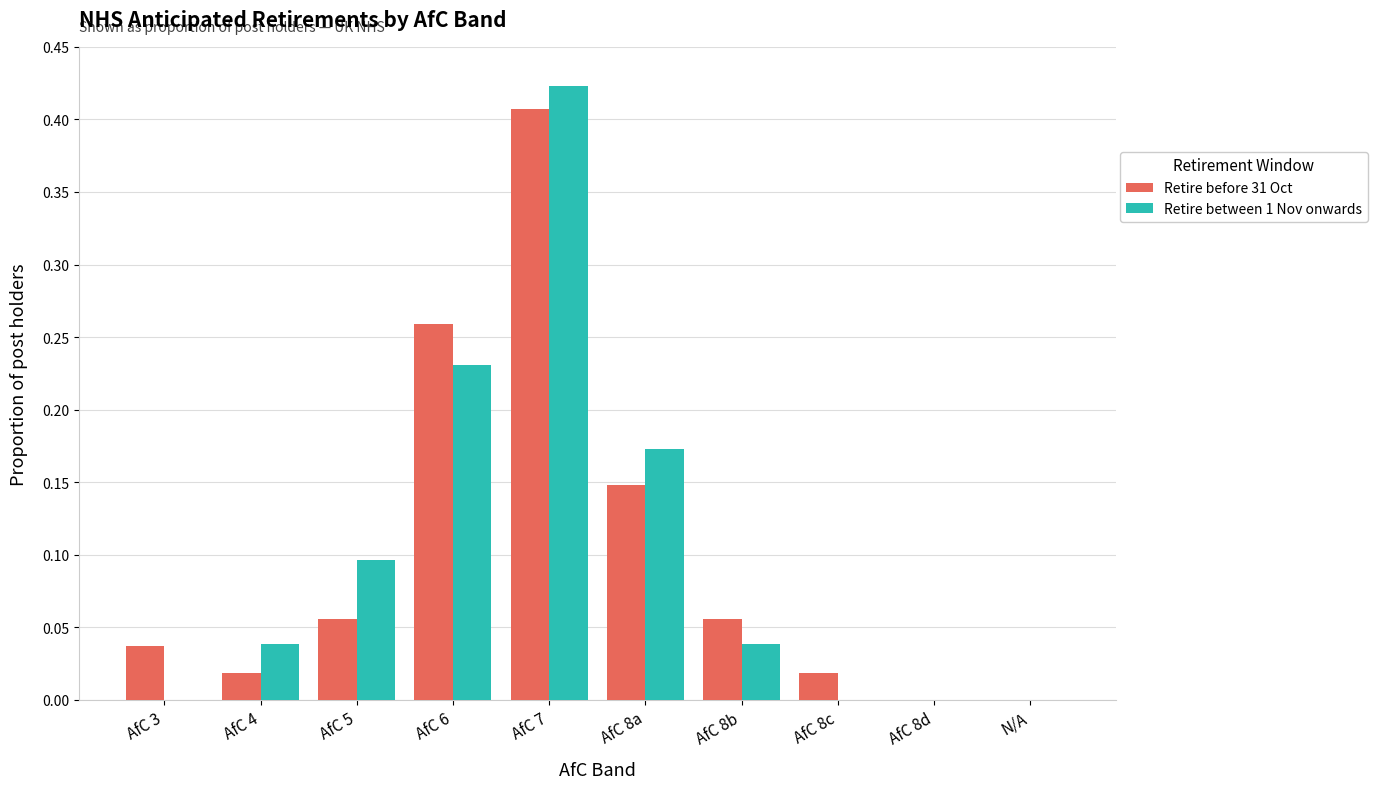

The Retire before 31 Oct series shows 0.0 at AfC 8d. True or false?

True